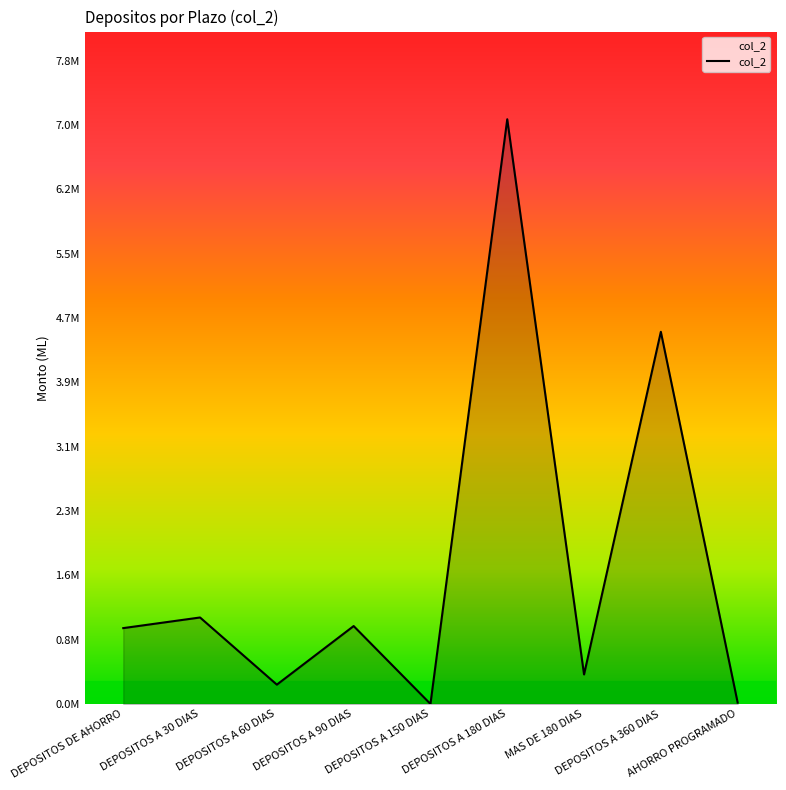

Rank the categories by value from highest to lowest.

DEPOSITOS A 180 DIAS, DEPOSITOS A 360 DIAS, DEPOSITOS A 30 DIAS, DEPOSITOS A 90 DIAS, DEPOSITOS DE AHORRO, MAS DE 180 DIAS, DEPOSITOS A 60 DIAS, AHORRO PROGRAMADO, DEPOSITOS A 150 DIAS